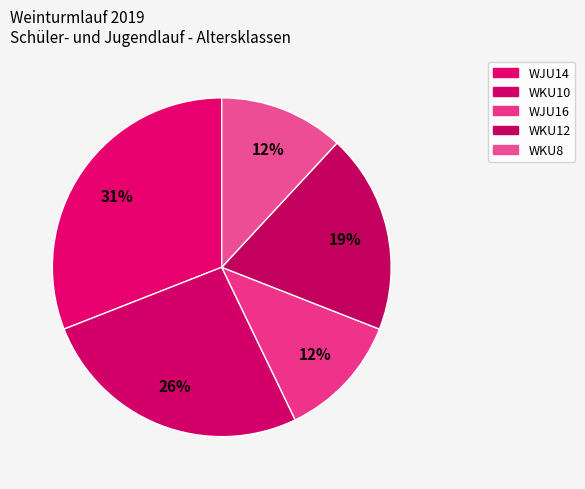

Does WKU8 account for over 50% of the chart?

No